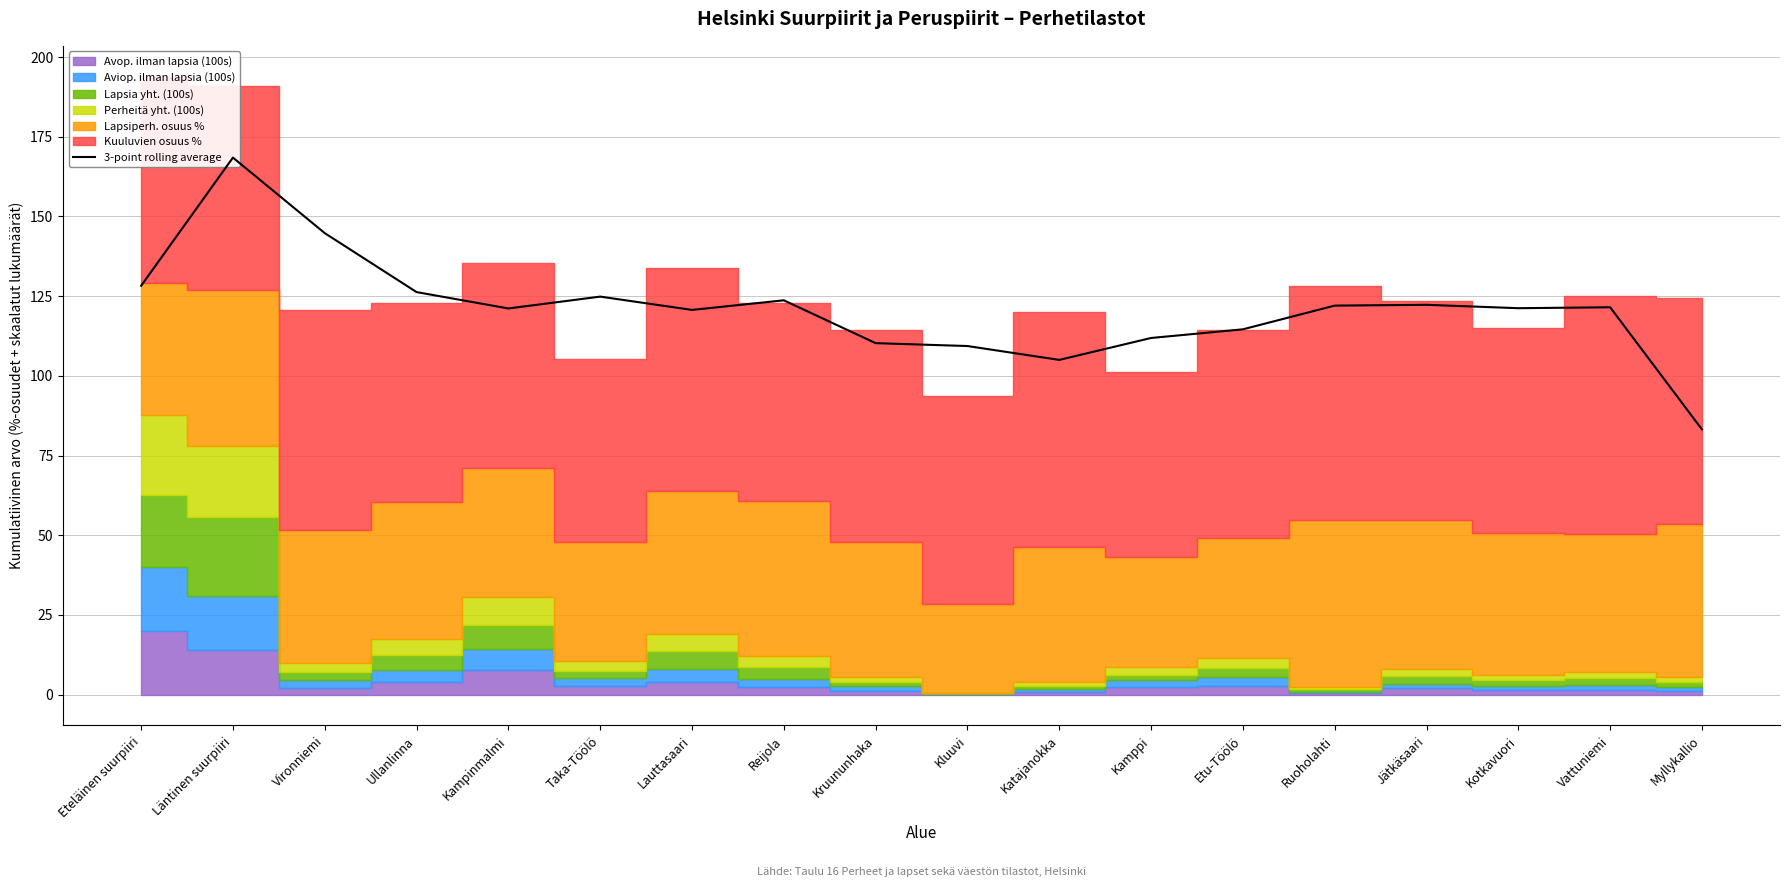

What is the difference between the values at Kruununhaka and Eteläinen suurpiiri?

18.0